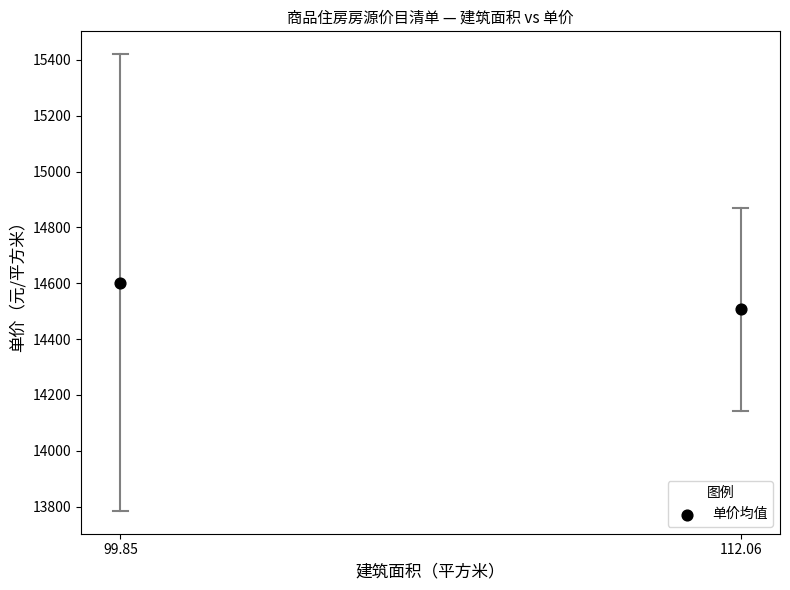

What is the average Y value?

14554.3